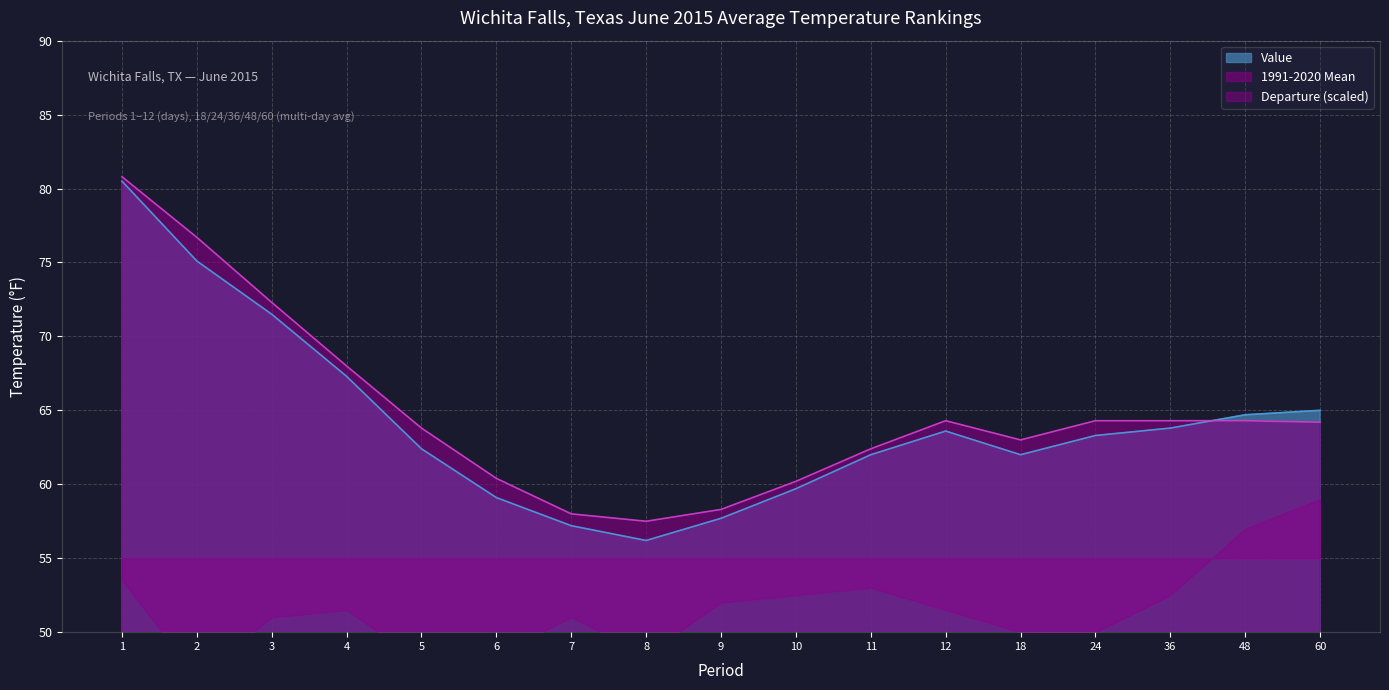

The 1991-2020 Mean series shows 62.4 at 11. True or false?

True